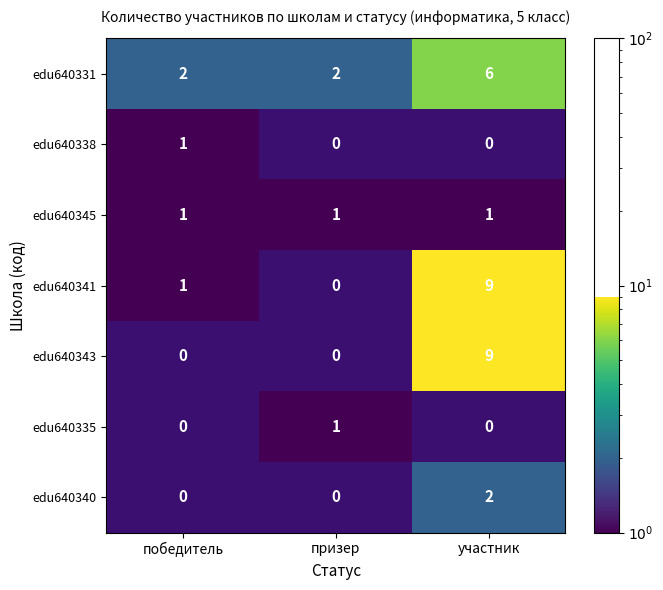

Which category has the highest value across all series?

участник